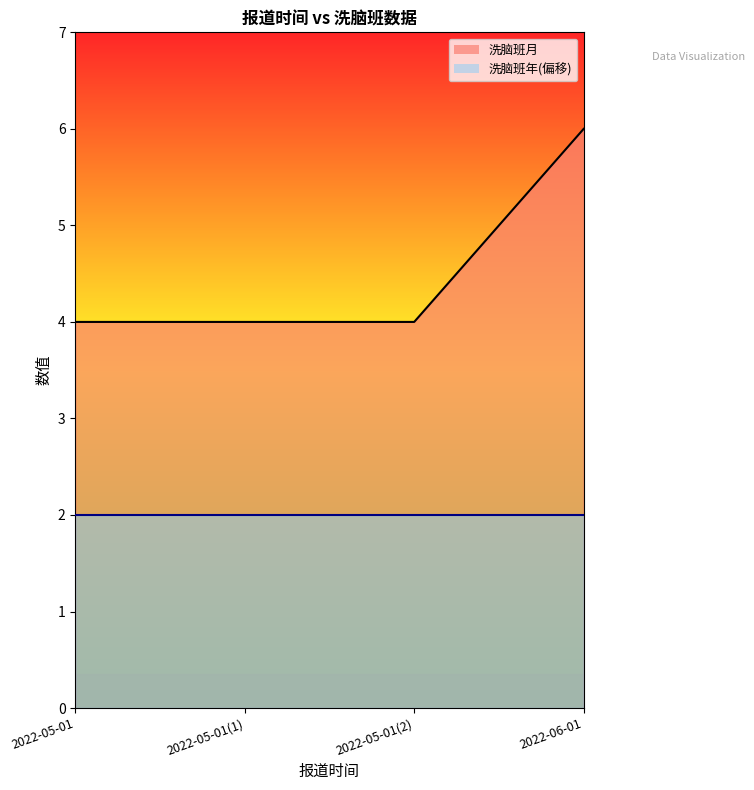

What is the label of the 2nd point from the left?

2022-05-01(1)